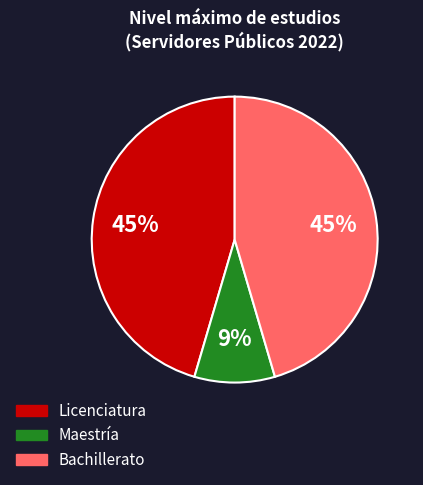

What is the smallest slice in the pie chart?

Maestría